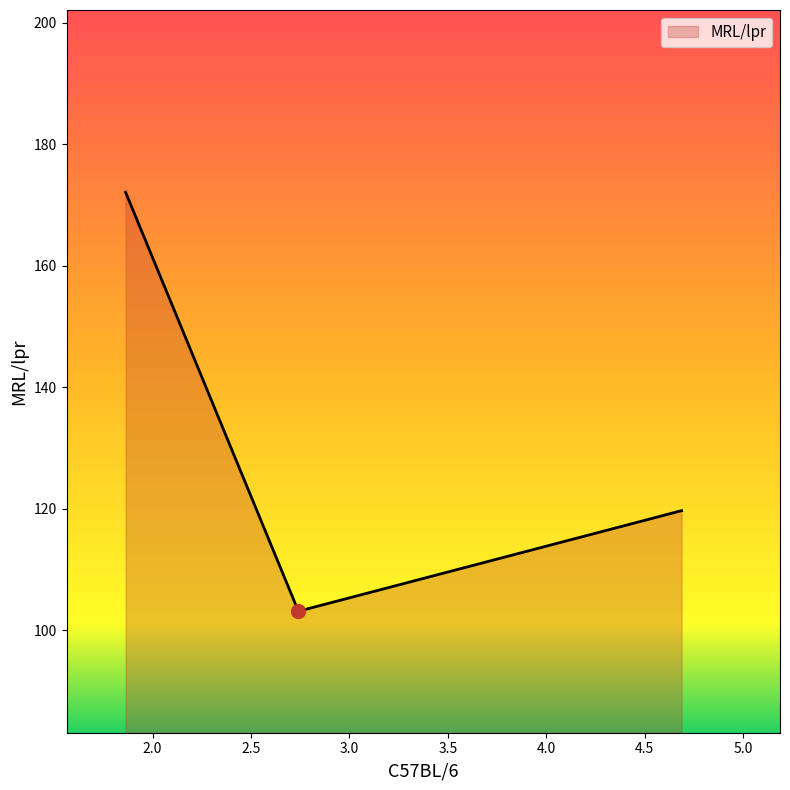

Does the chart have visible grid lines?

No